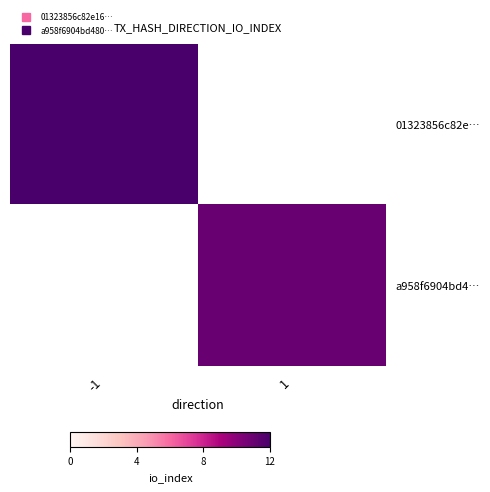

Which series has the largest range (max minus min)?

01323856c82e…